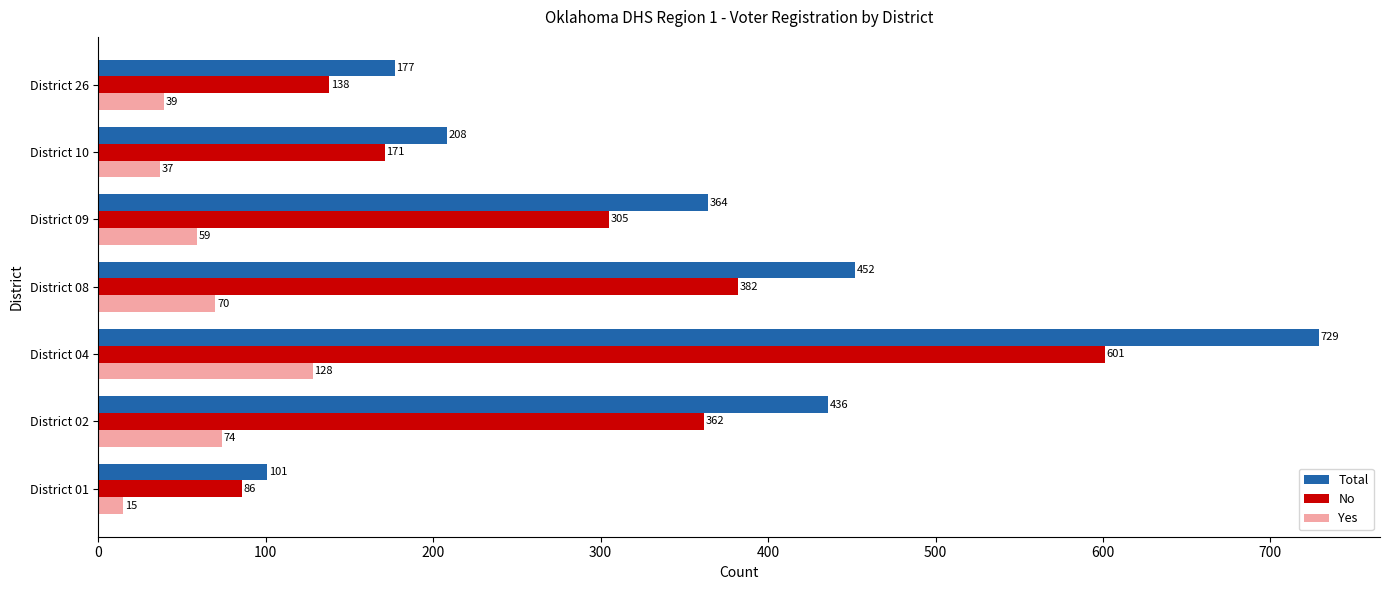

List the labels in order of No value, largest first.

District 04, District 08, District 02, District 09, District 10, District 26, District 01